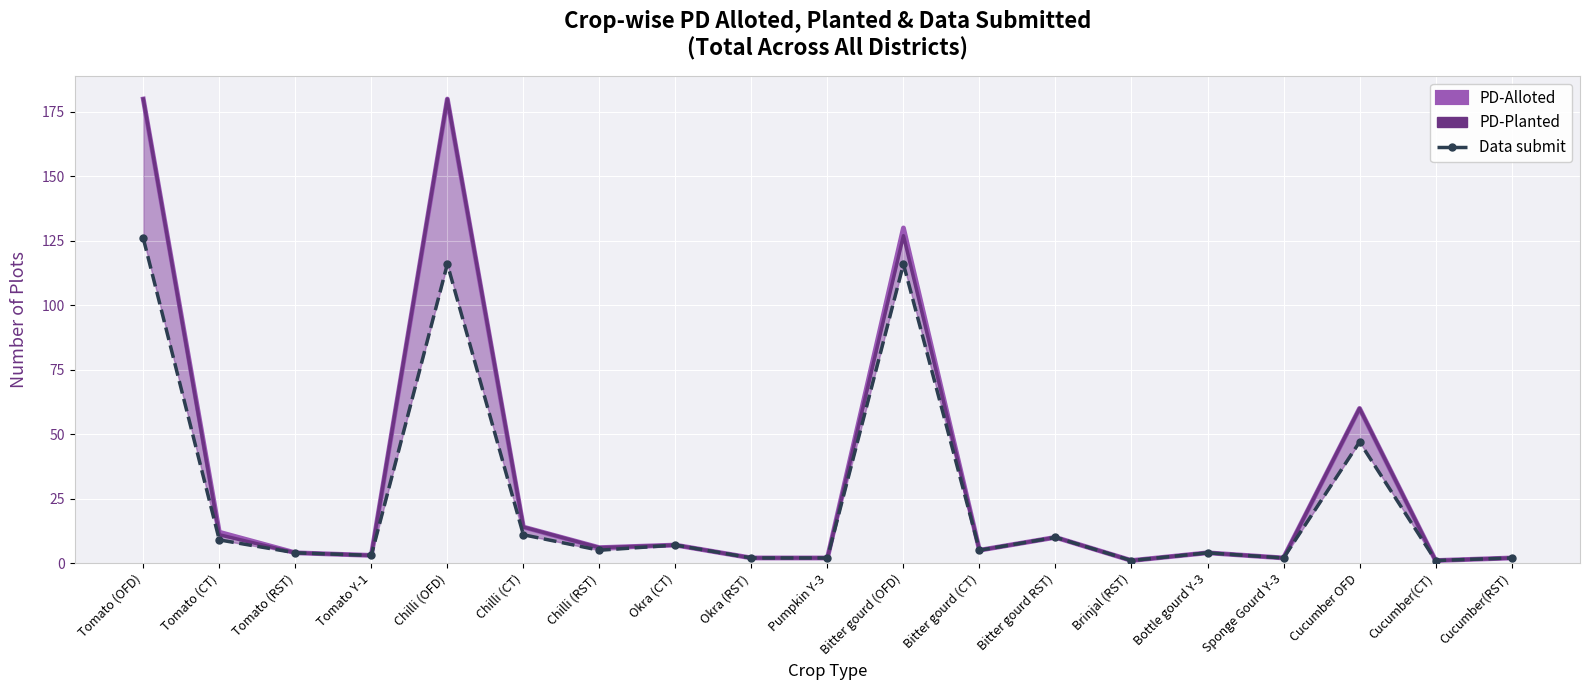

True or false: PD-Planted has a value of 3 at Pumpkin Y-3.

False